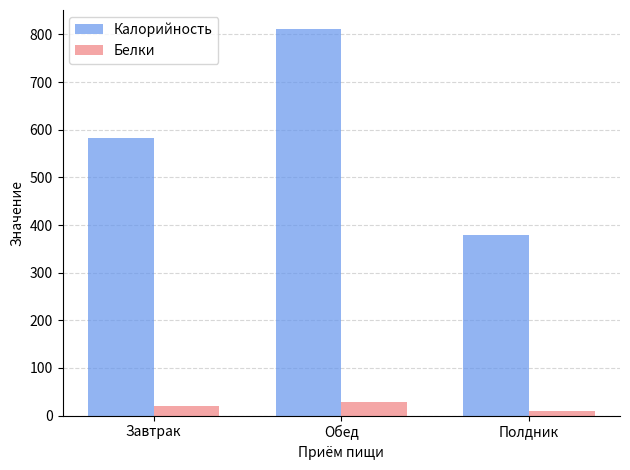

What is the sum of the Белки values at Завтрак and Обед?

47.9